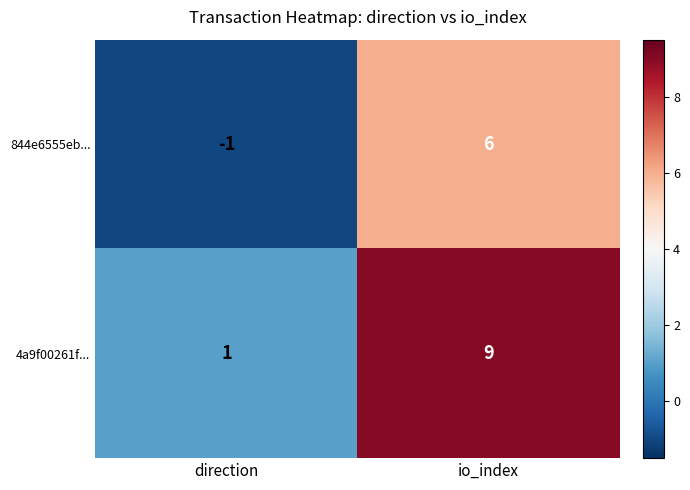

The 4a9f00261f... series shows 1 at direction. True or false?

True